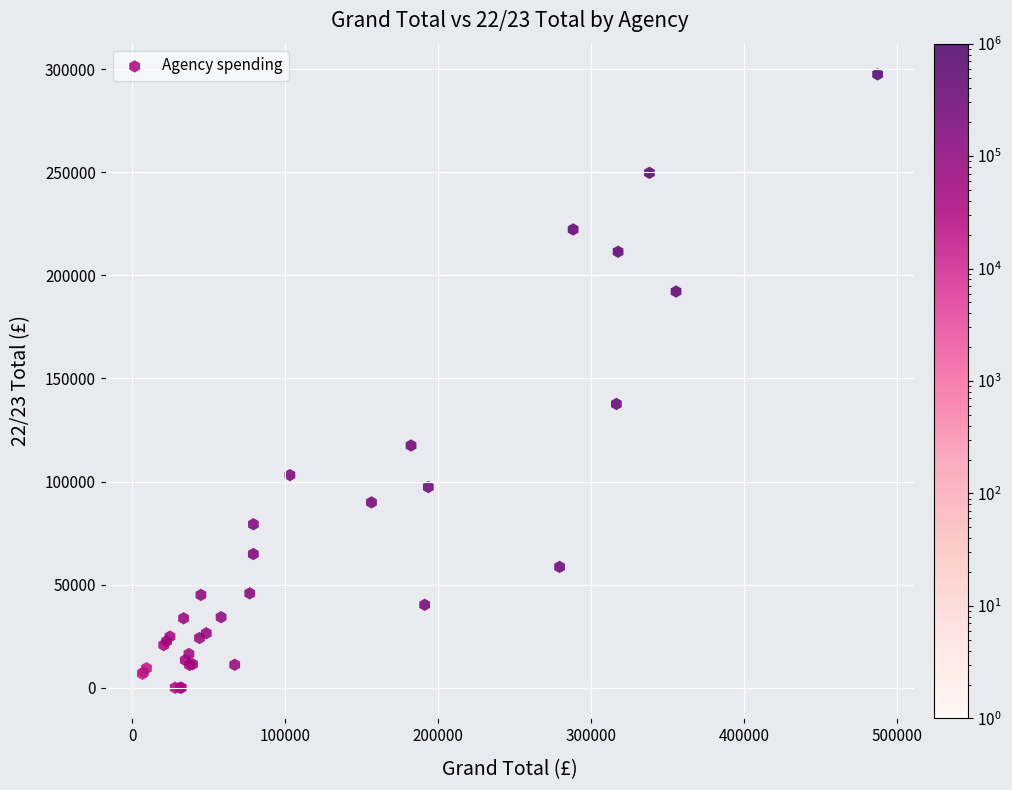

What Y value in the scatter plot is closest to 148768?

137634.4